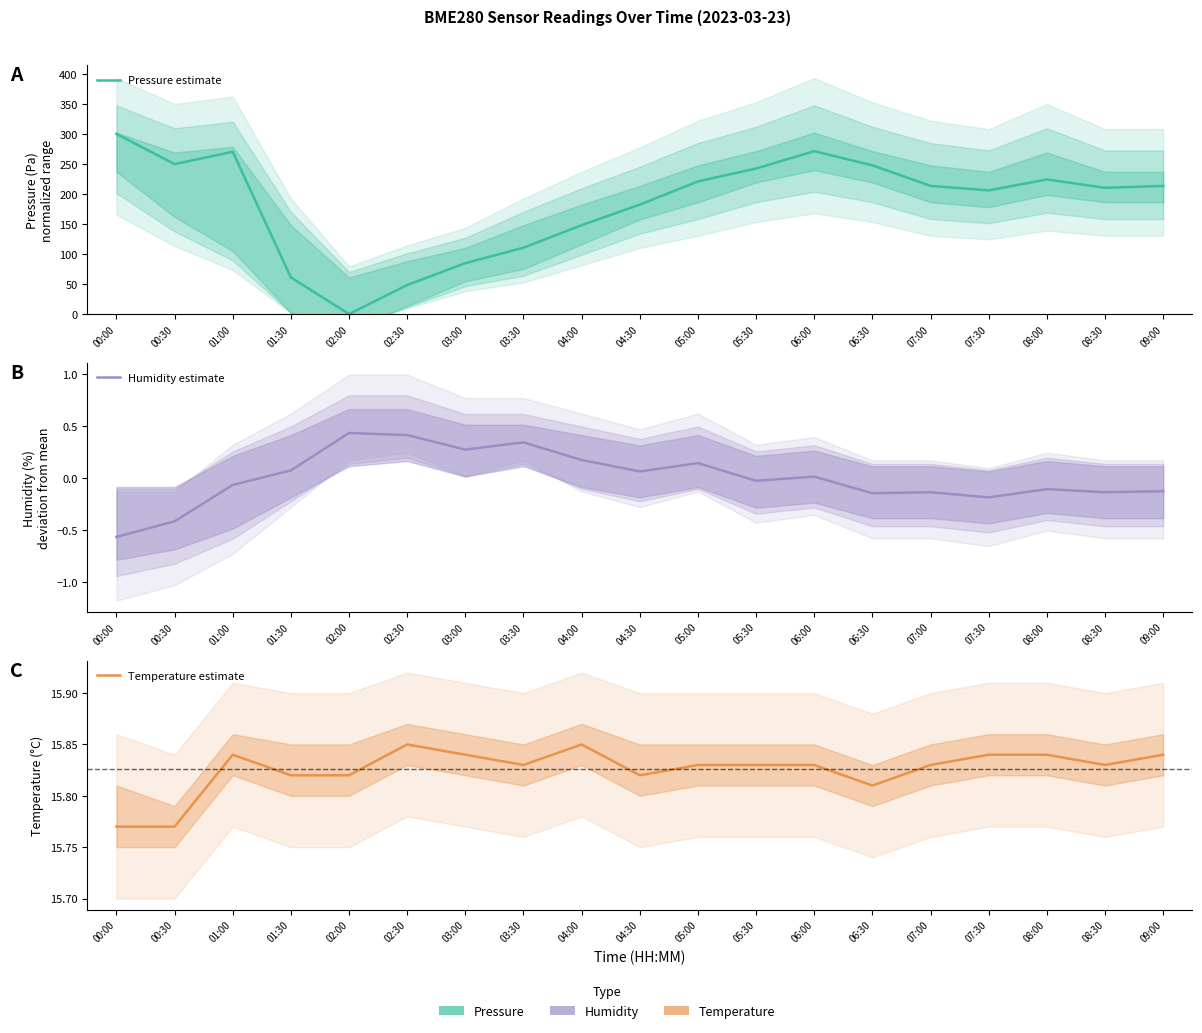

True or false: Temperature estimate and Humidity estimate cross at least once.

False